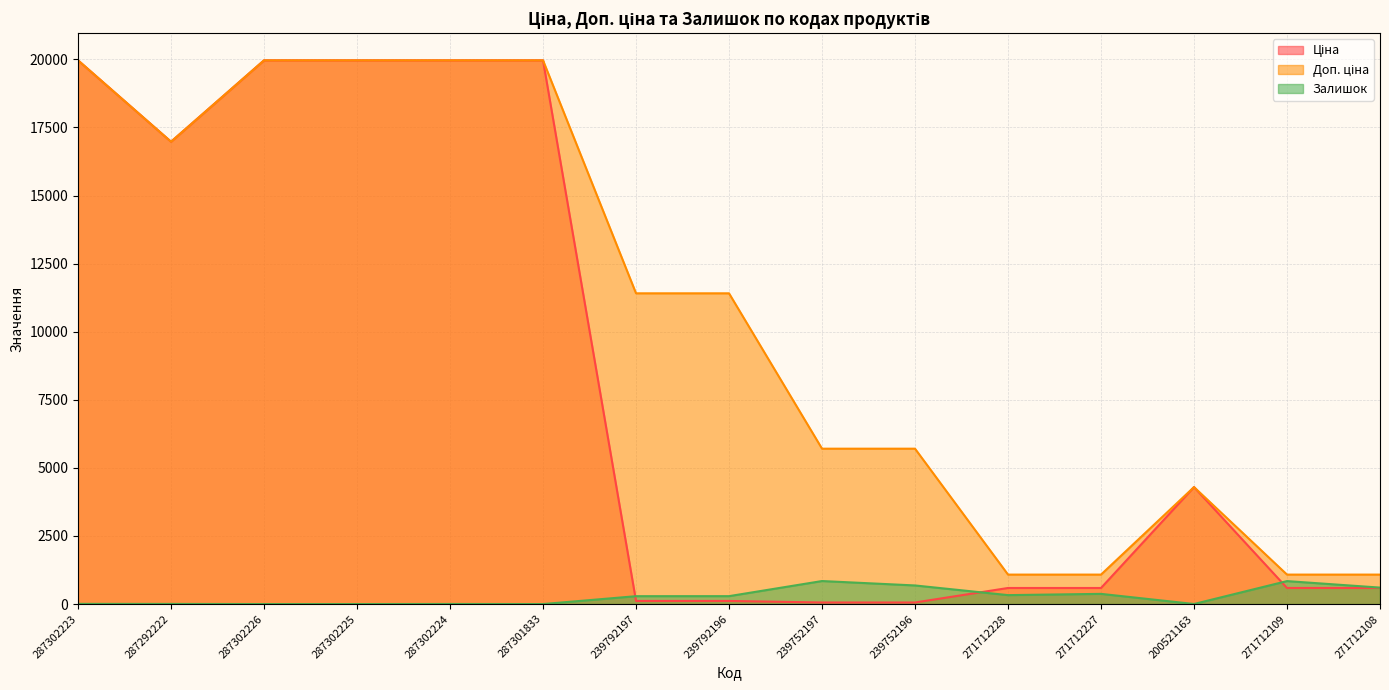

The Ціна series shows 6447.9 at 200521163. True or false?

False